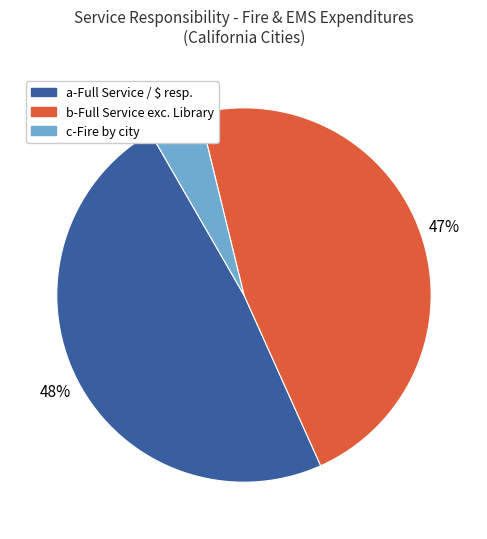

How many segments does this pie chart have?

3